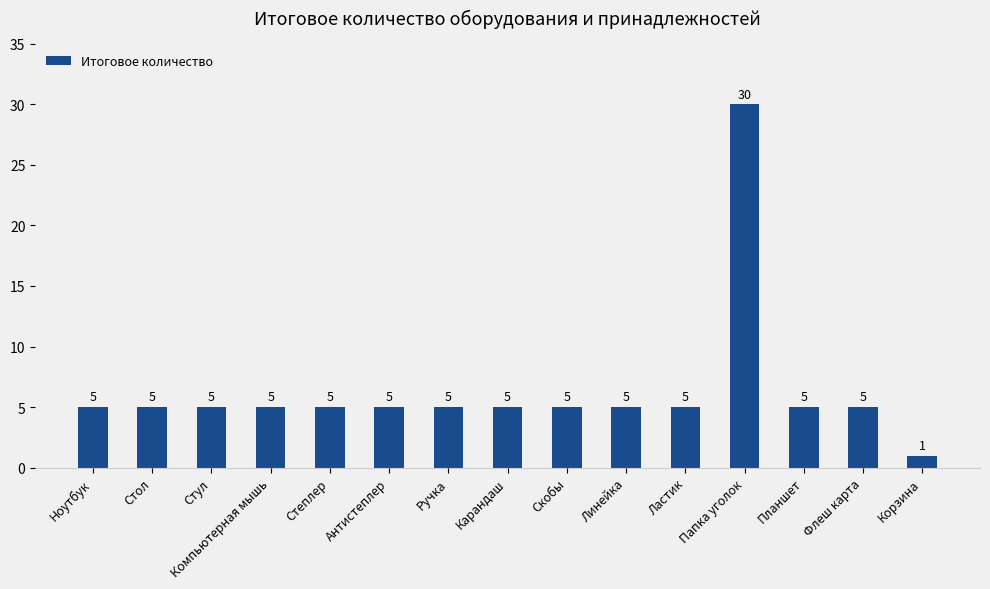

What is the greatest value displayed?

30